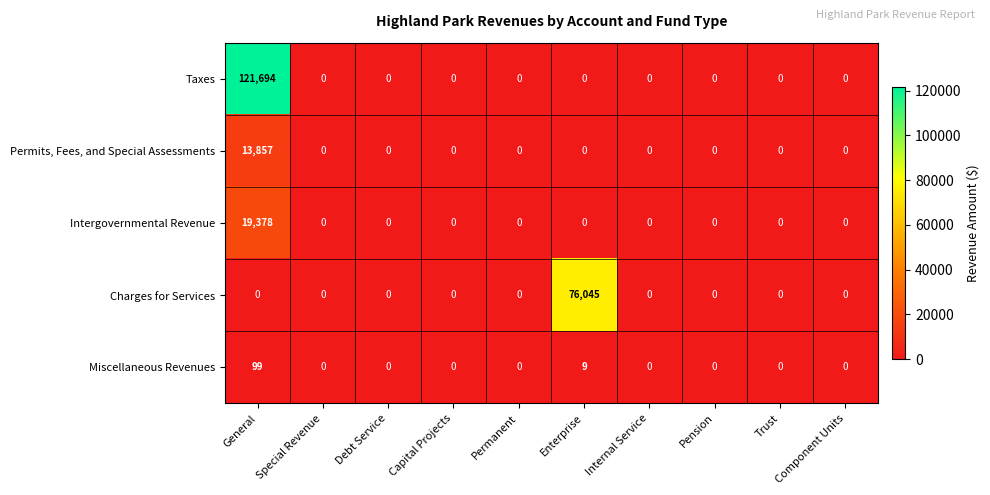

List the series in order of their peak value, lowest first.

Miscellaneous Revenues, Permits, Fees, and Special Assessments, Intergovernmental Revenue, Charges for Services, Taxes